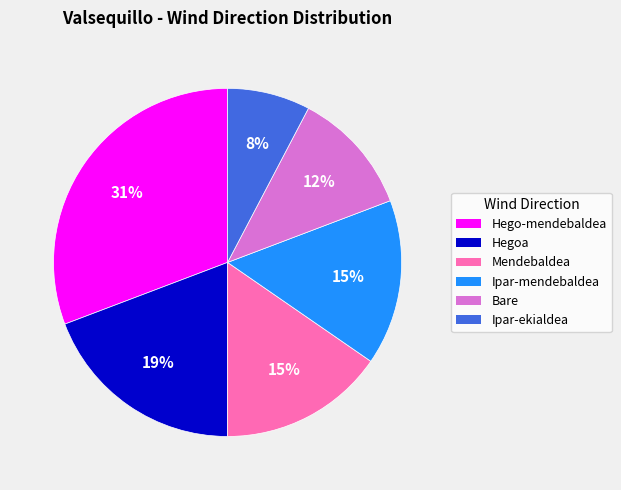

What is the smallest slice in the pie chart?

Ipar-ekialdea